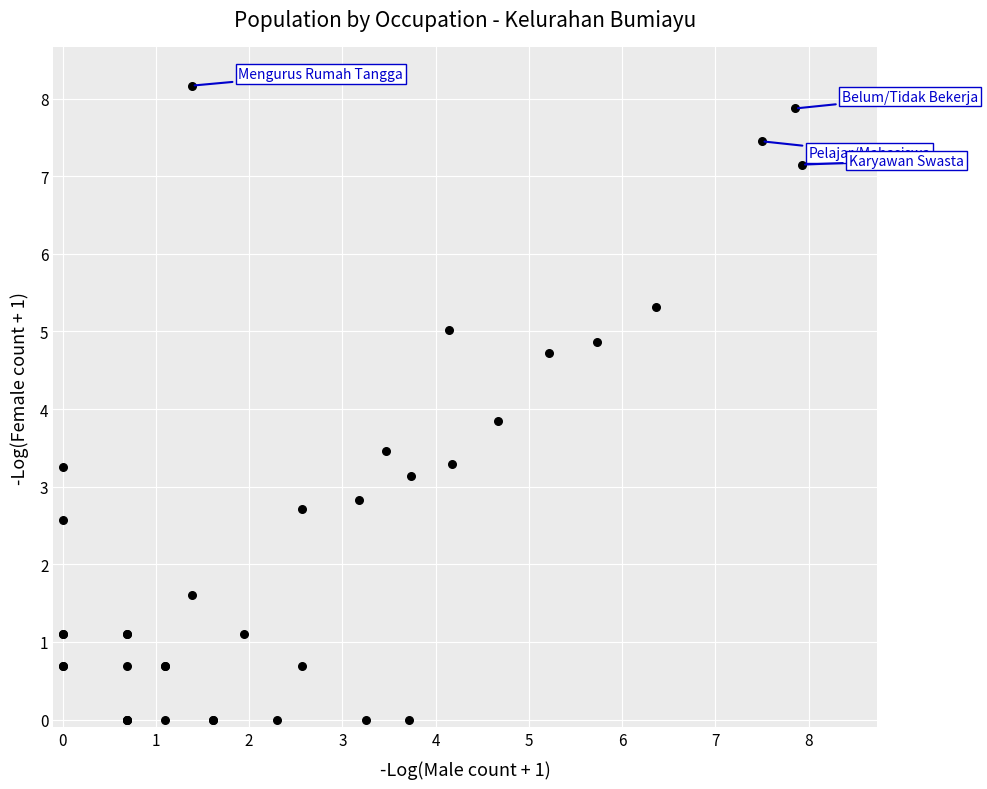

What Y value in the scatter plot is closest to 4?

3.9